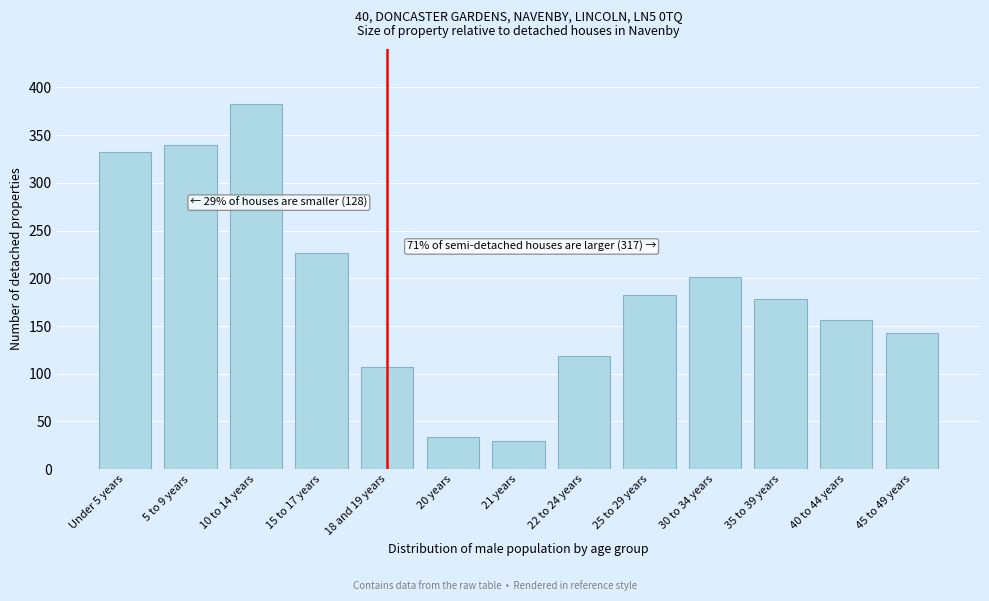

Reading left to right, what are all the values shown in this chart?

Under 5 years=332	5 to 9 years=340	10 to 14 years=383	15 to 17 years=226	18 and 19 years=107	20 years=34	21 years=29	22 to 24 years=119	25 to 29 years=182	30 to 34 years=201	35 to 39 years=178	40 to 44 years=156	45 to 49 years=143